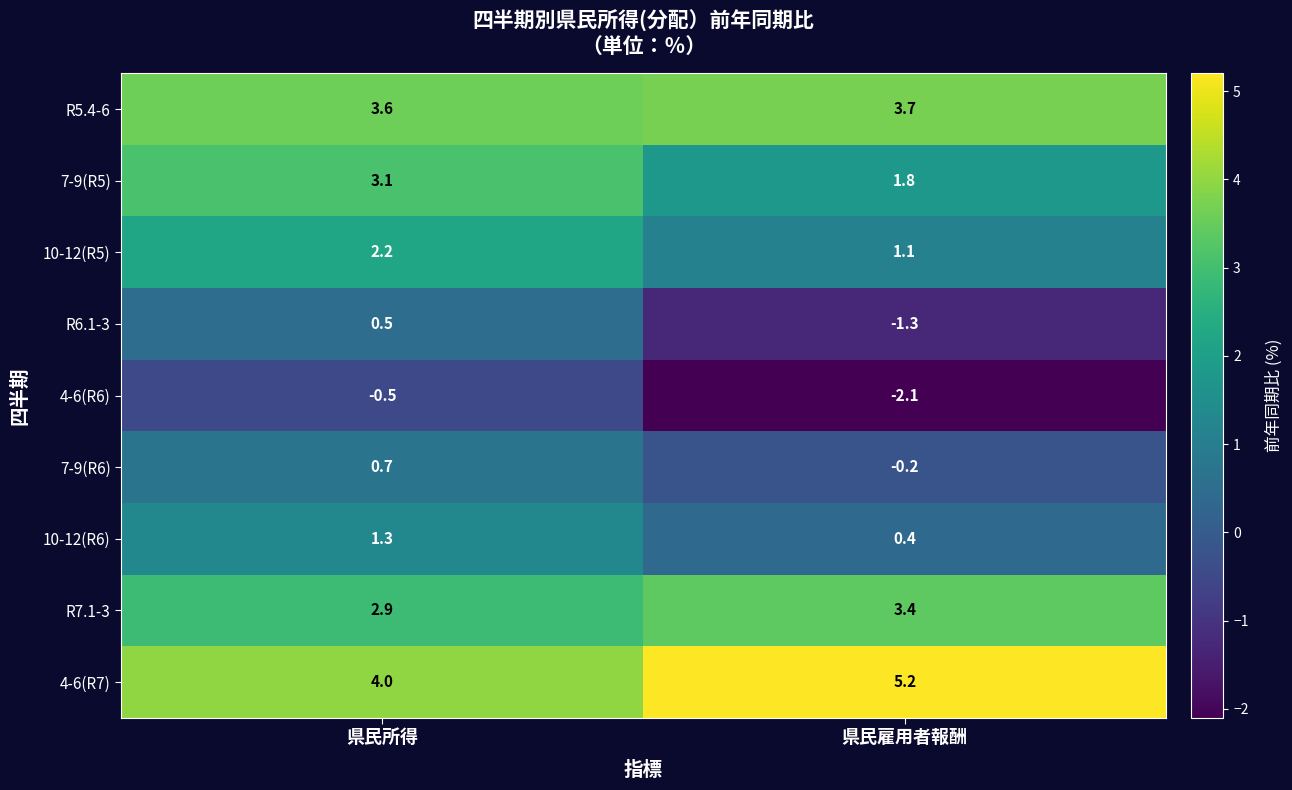

At which label is R5.4-6 closest to 3?

県民所得